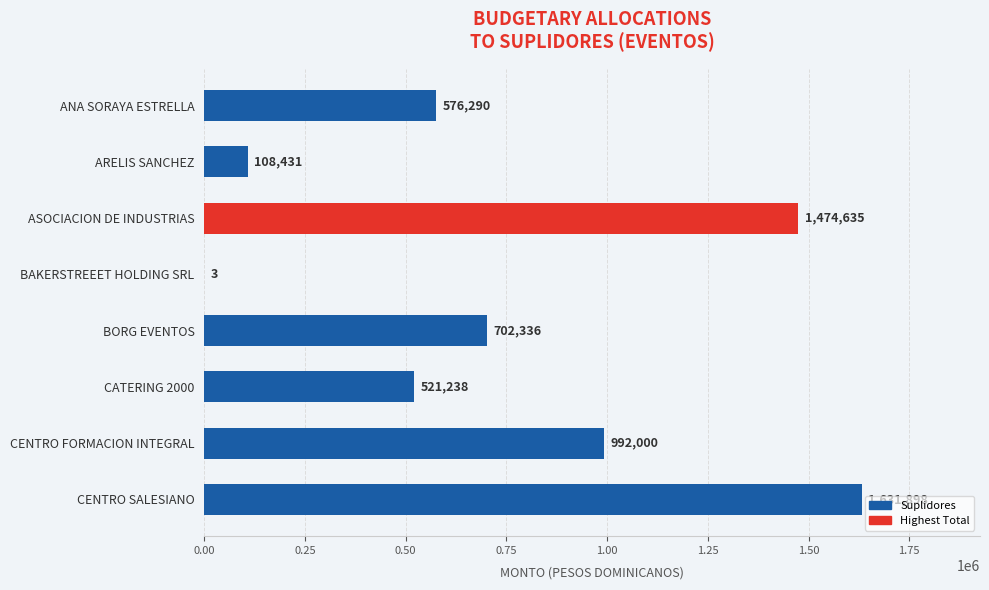

Which label corresponds to the largest value in the chart?

CENTRO SALESIANO